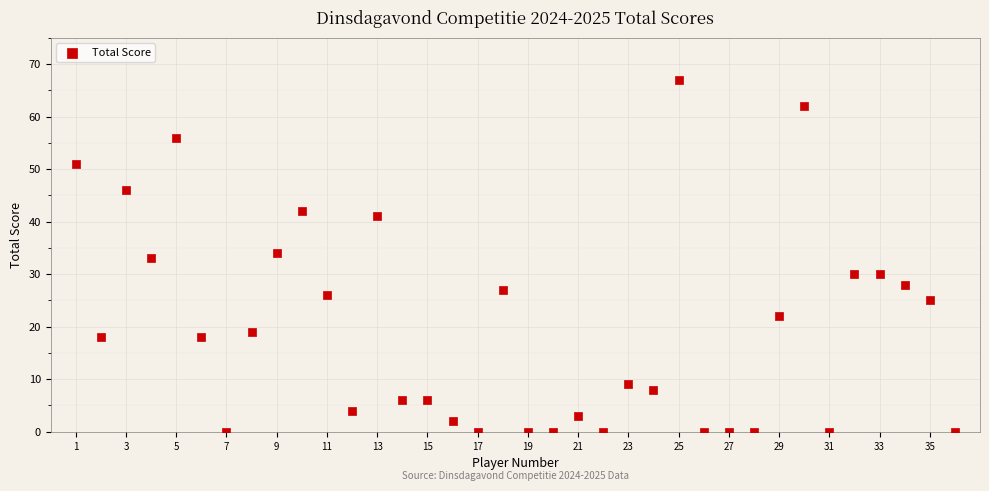

What is the range of X values (max minus min)?

35